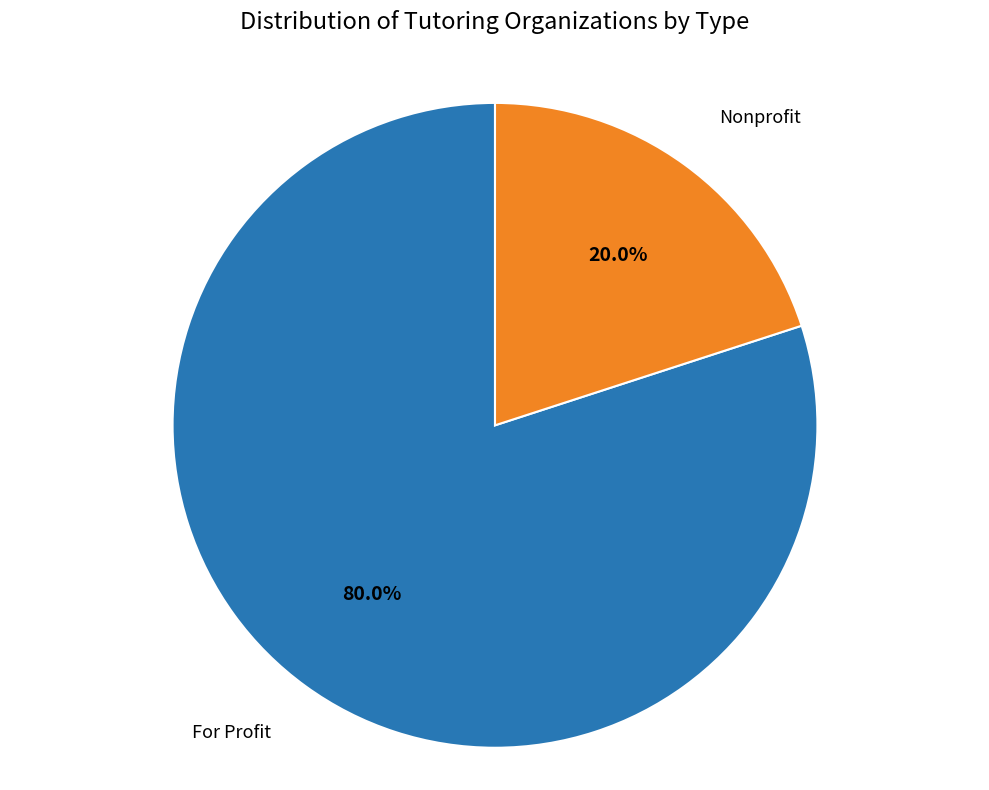

Rank the categories by value from lowest to highest.

Nonprofit, For Profit